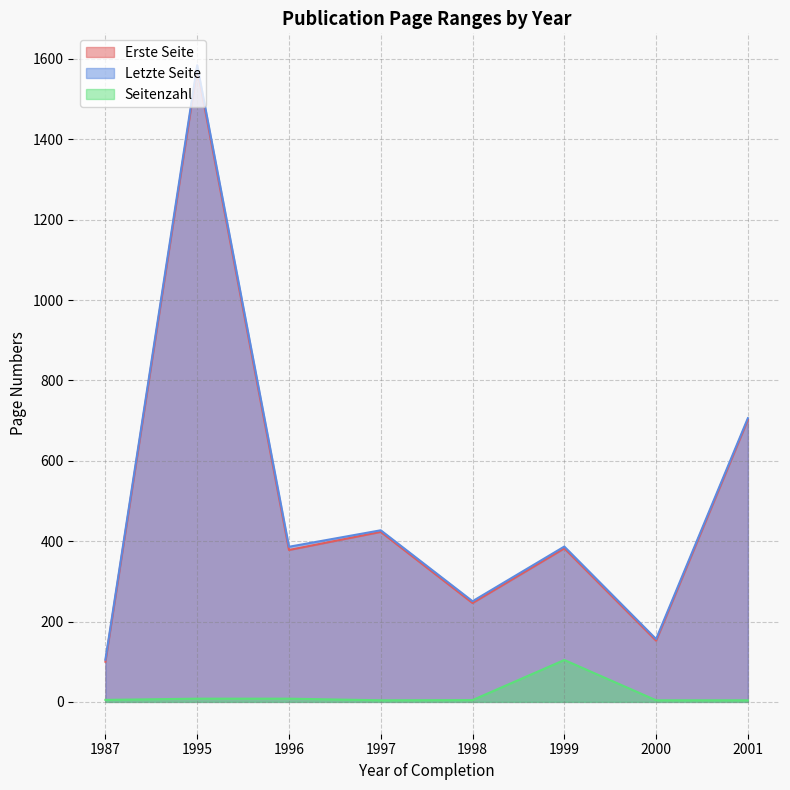

At which label is Letzte Seite closest to 844?

2001